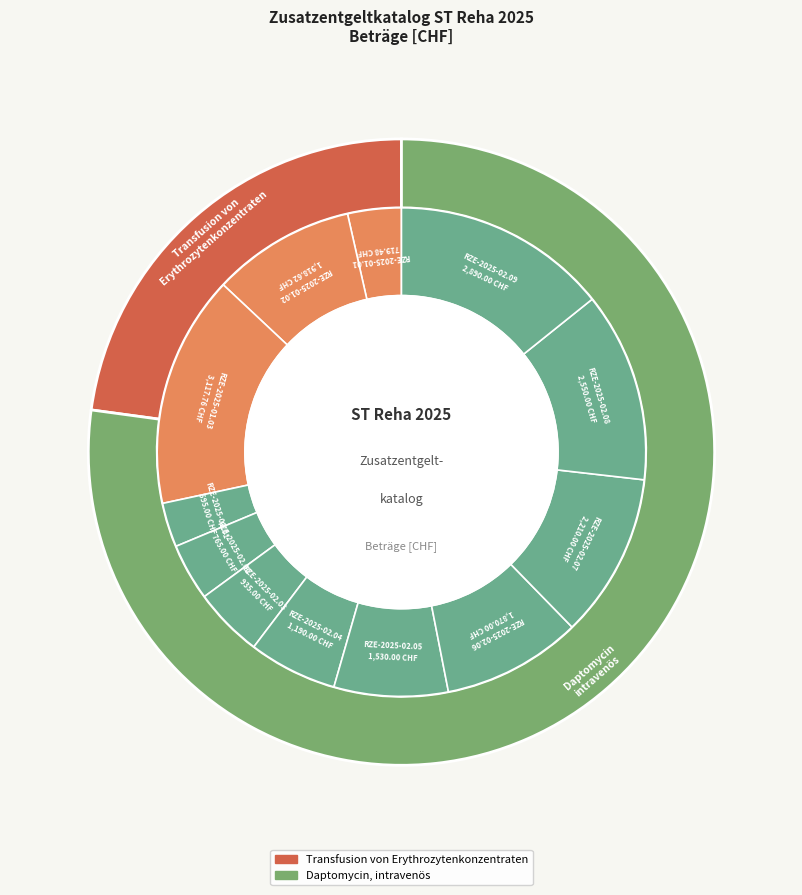

How many segments does this pie chart have?

12